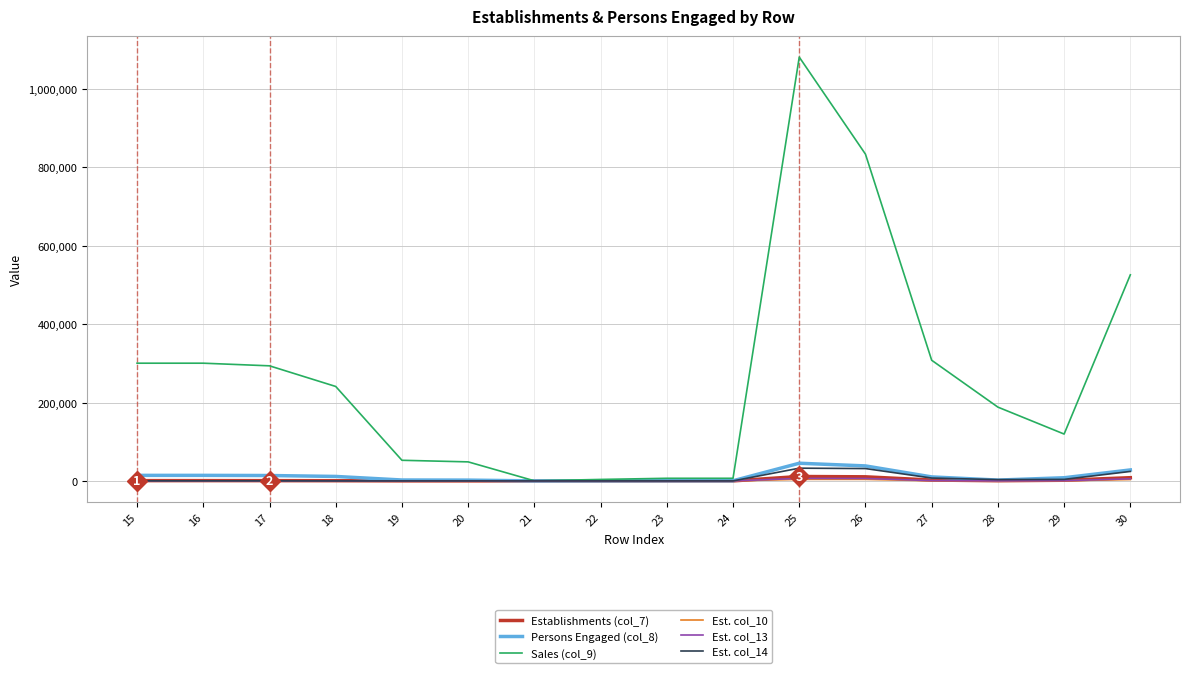

At how many categories does at least one series exceed 347118?

3